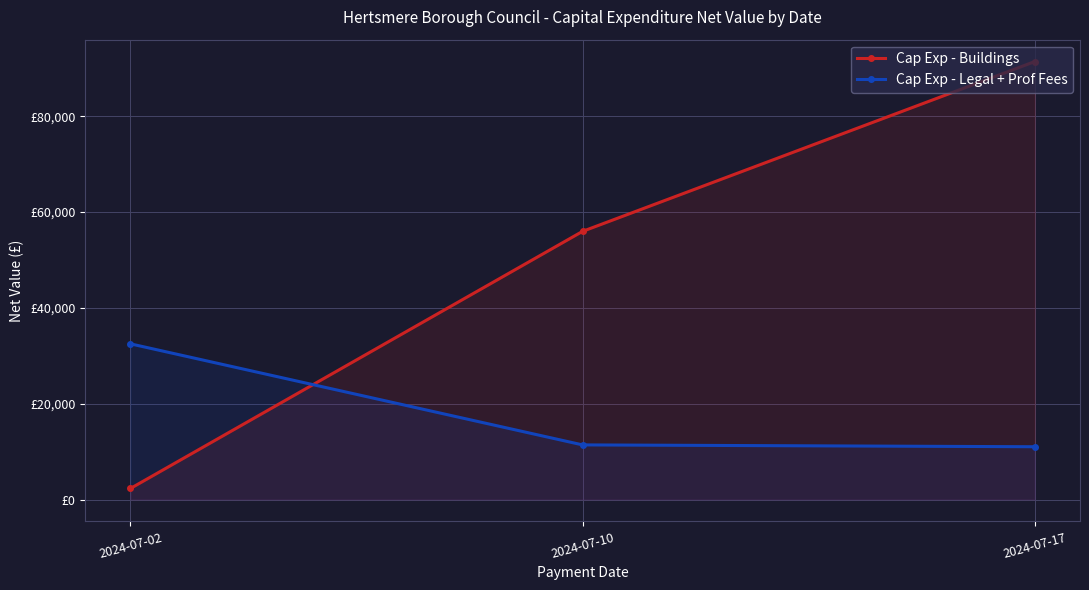

Which category has the highest value in the Cap Exp - Legal + Prof Fees series?

2024-07-02